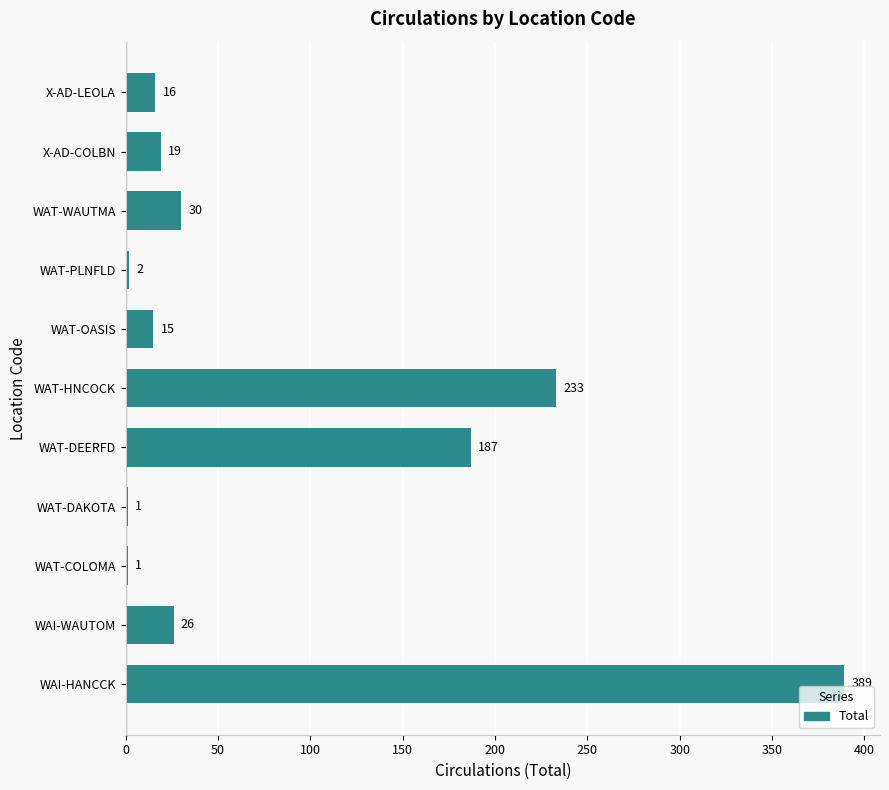

Reading bottom to top, list all the values displayed in this chart.

WAI-HANCCK=389	WAI-WAUTOM=26	WAT-COLOMA=1	WAT-DAKOTA=1	WAT-DEERFD=187	WAT-HNCOCK=233	WAT-OASIS=15	WAT-PLNFLD=2	WAT-WAUTMA=30	X-AD-COLBN=19	X-AD-LEOLA=16